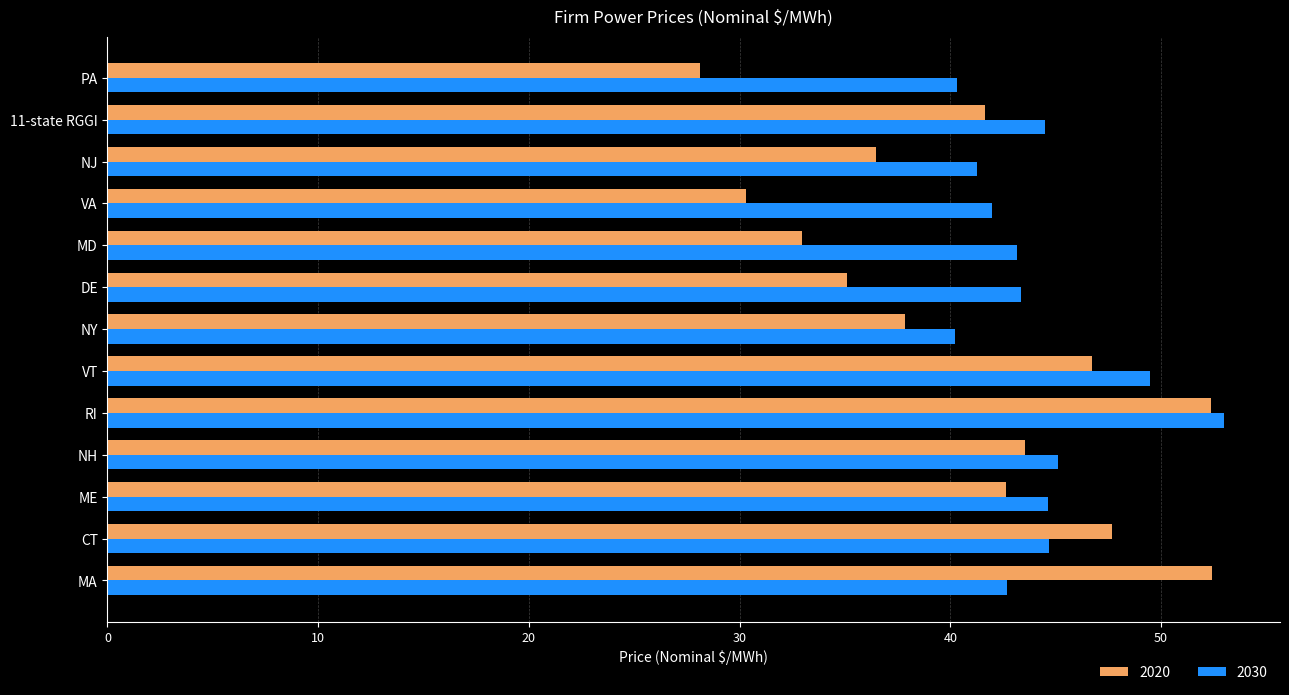

What is the spread (max minus min) of values at NJ?

4.8